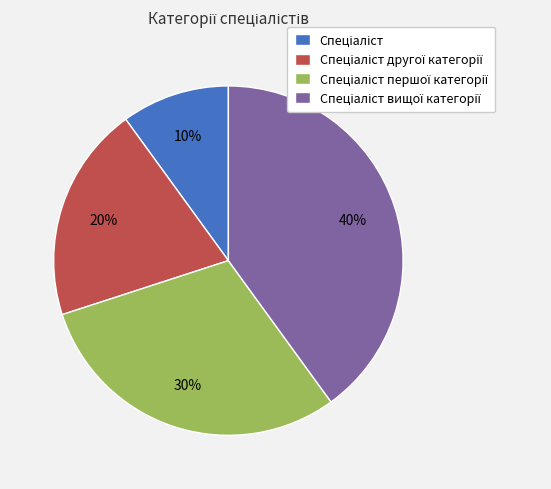

To the nearest percent, what is the average slice percentage?

25%